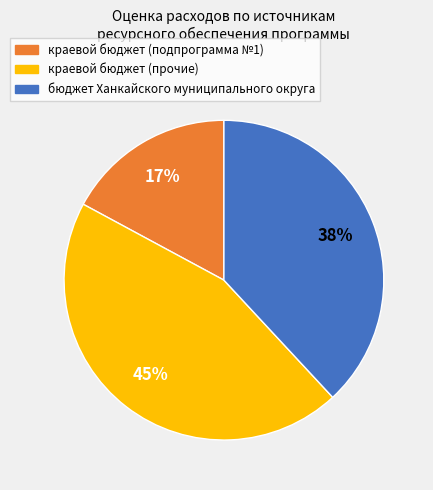

True or false: краевой бюджет (прочие) accounts for 33% of the total.

False